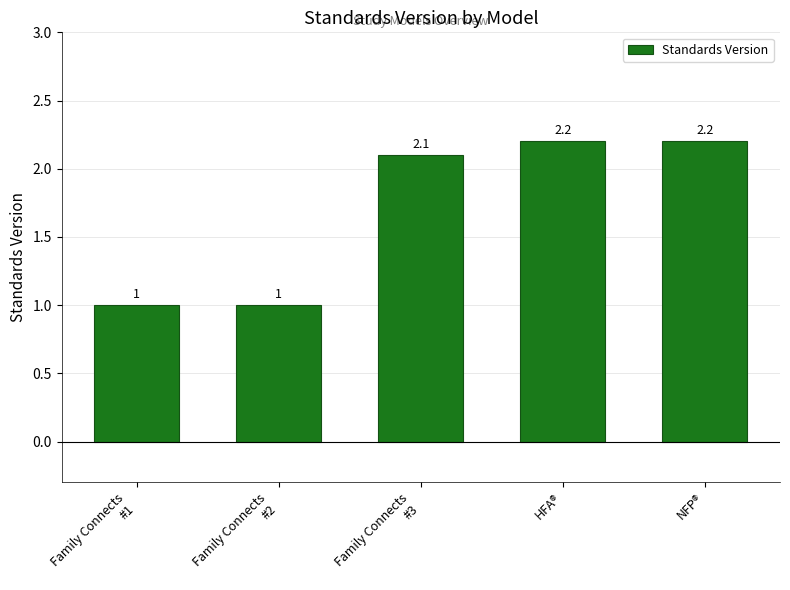

What is the approximate value at Family Connects
#1?

1.0